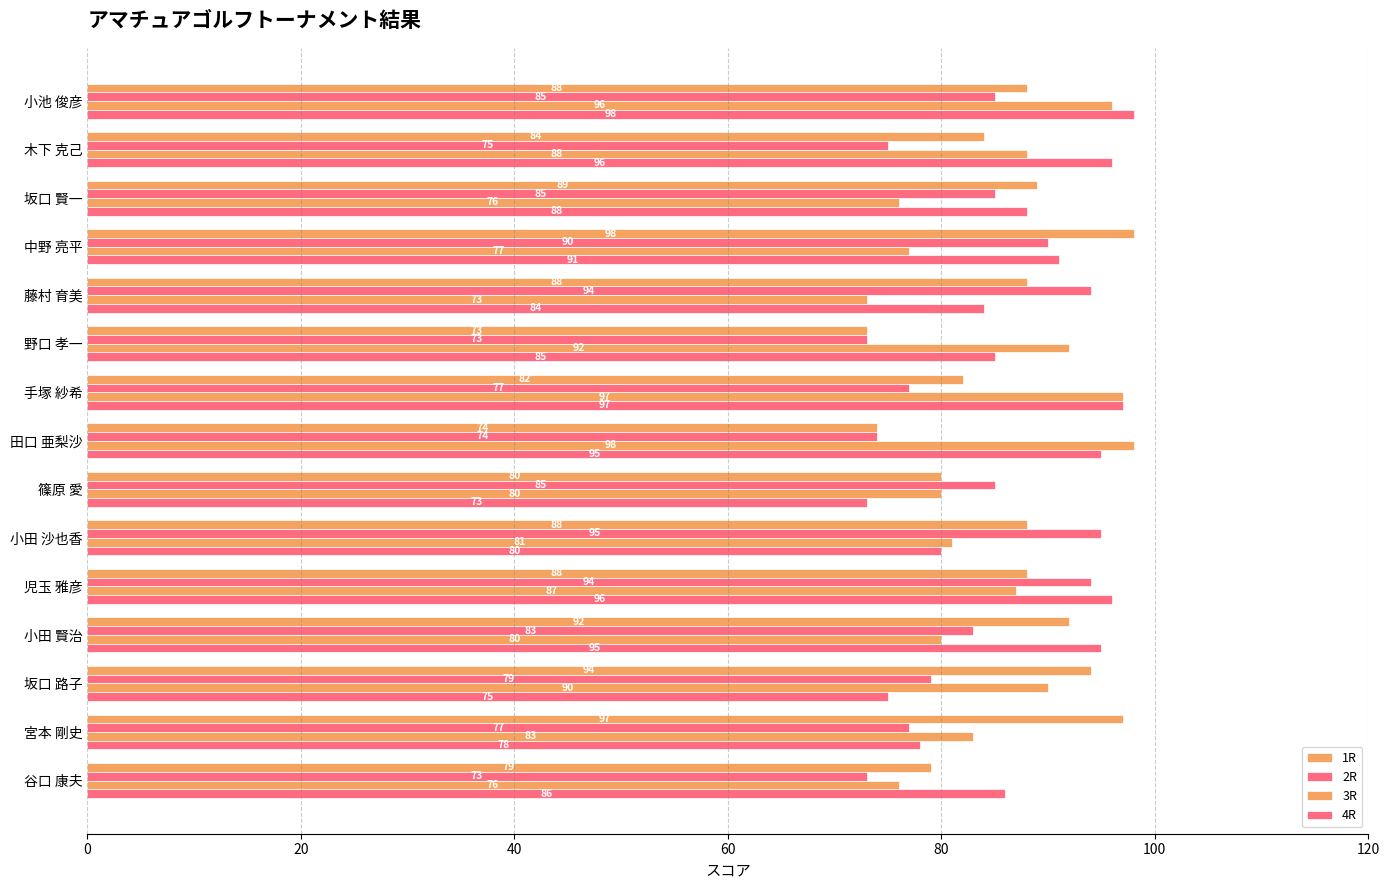

What is the value of the 4R bar at the 9th from the left?

97